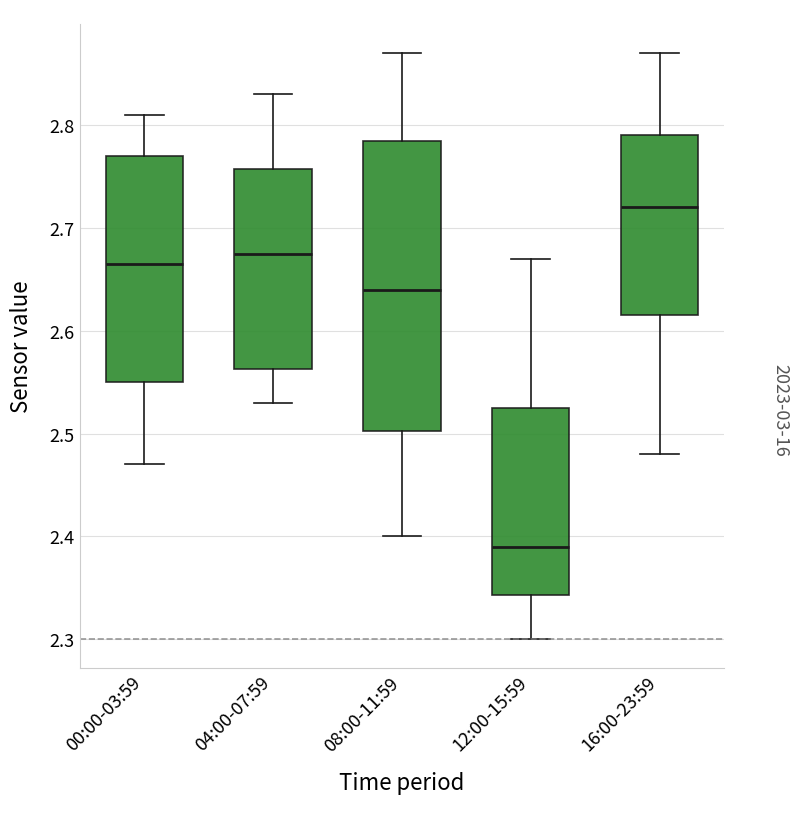

Which box's median line is the highest?

16:00-23:59